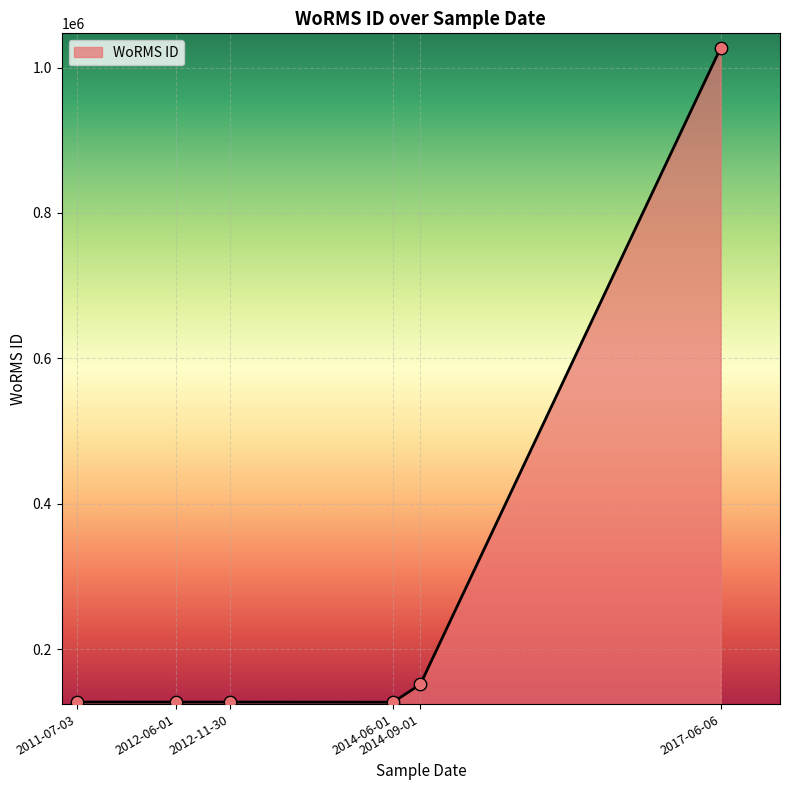

What is the ratio of the value at 2014-06-01 to the value at 2017-06-06?

0.1